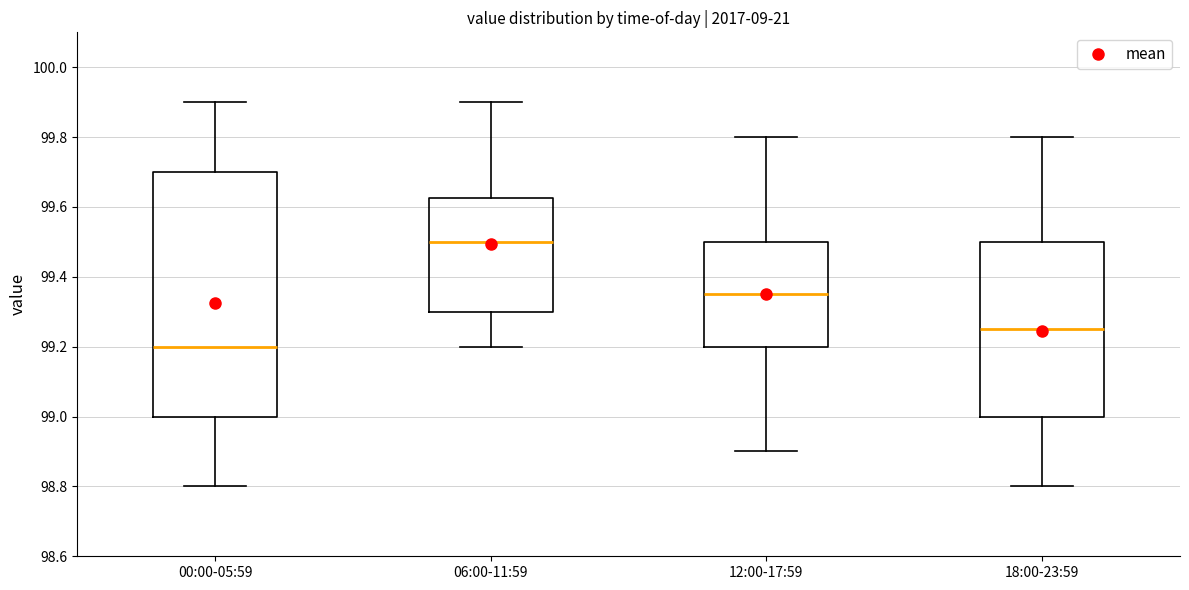

Reading left to right, read every box against the y-axis: the position of its median line, the range the box covers, and the ends of its whiskers. The values are not printed on the chart, so give them approximately, as read against the axis.

00:00-05:59: median 99.20, box 99.00 to 99.70, whiskers 98.80 to 99.90
06:00-11:59: median 99.50, box 99.30 to 99.62, whiskers 99.20 to 99.90
12:00-17:59: median 99.36, box 99.20 to 99.50, whiskers 98.90 to 99.80
18:00-23:59: median 99.26, box 99.00 to 99.50, whiskers 98.80 to 99.80